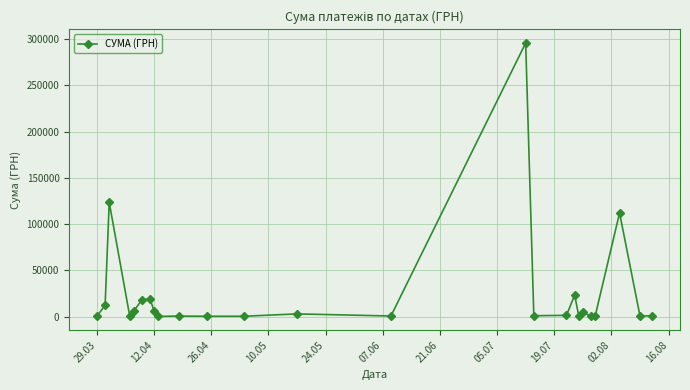

What is the difference between the second highest and minimum values?

123394.0